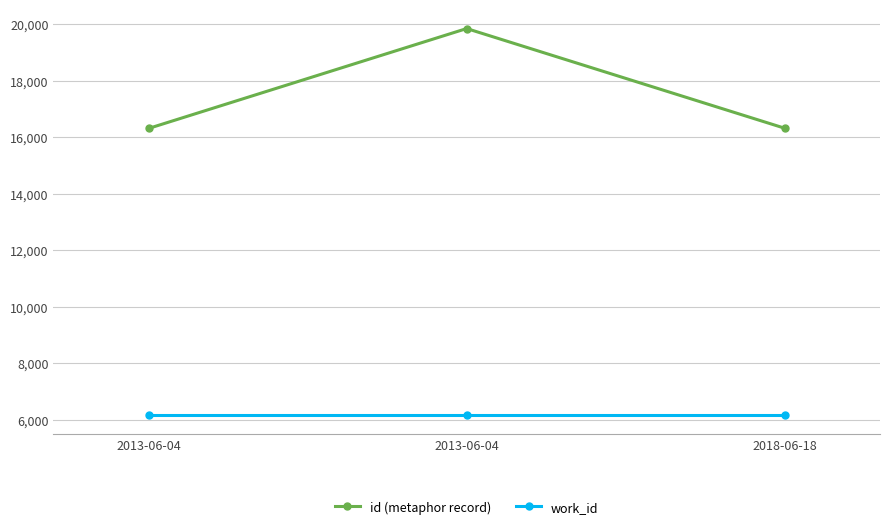

Is the value of id (metaphor record) at 2018-06-18 greater than the value of work_id at 2018-06-18?

Yes